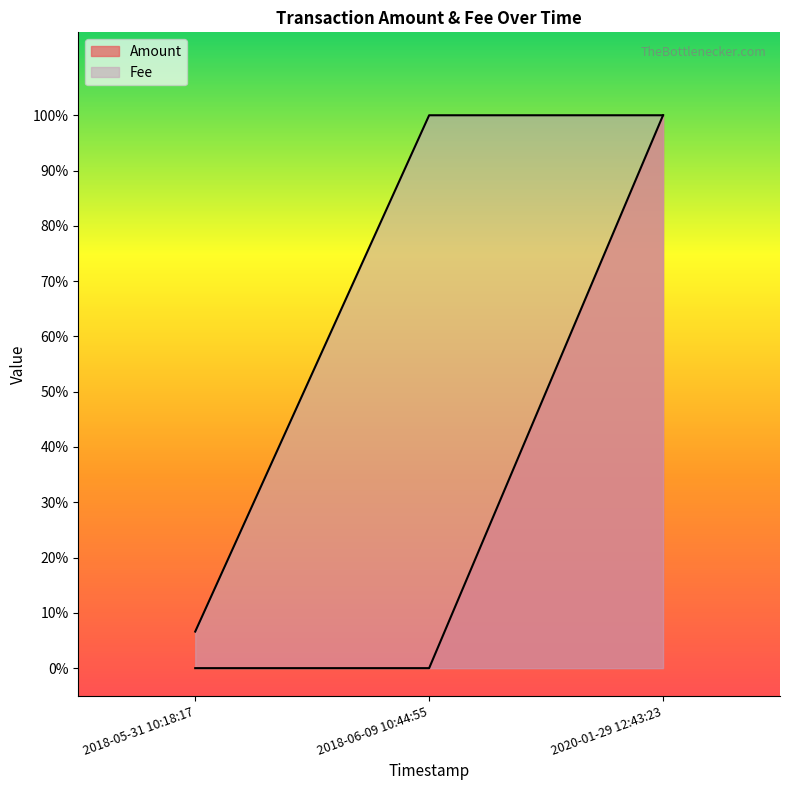

What is the label of the 1st point from the right?

2020-01-29 12:43:23